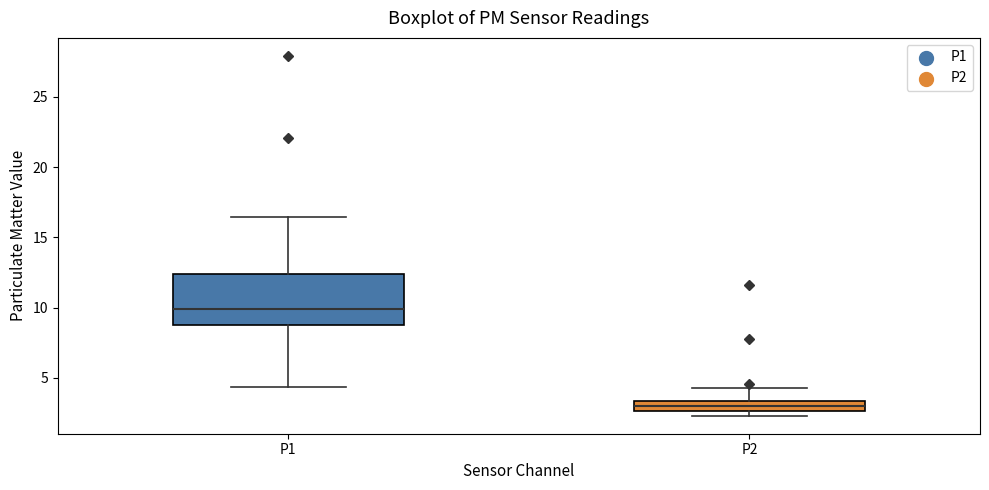

Where is the lower edge of the box for P2 on the y-axis? The values are not printed on the chart, so give them approximately, as read against the axis.

2.5